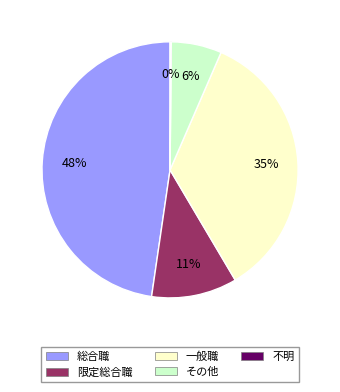

Between 限定総合職 and 一般職, which is larger?

一般職